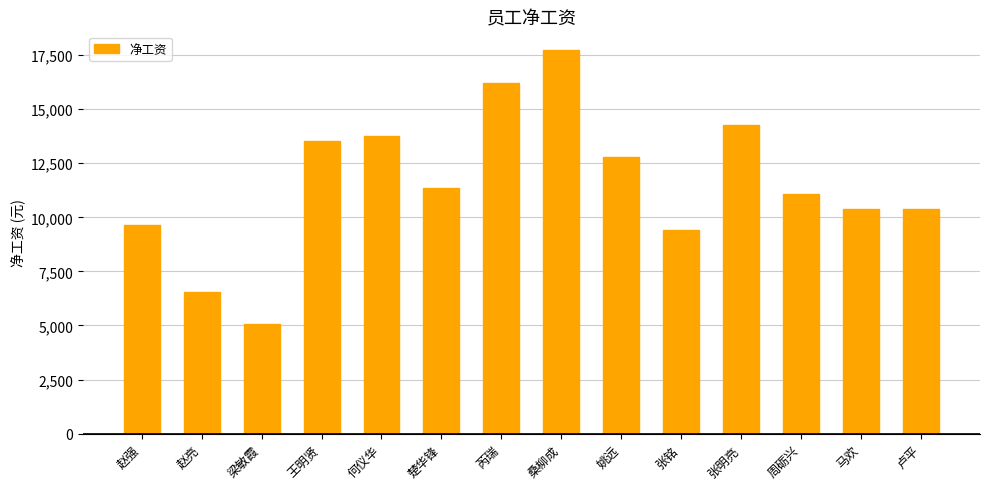

Approximately how many times larger is the value at 卢平 compared to 姚远?

0.8